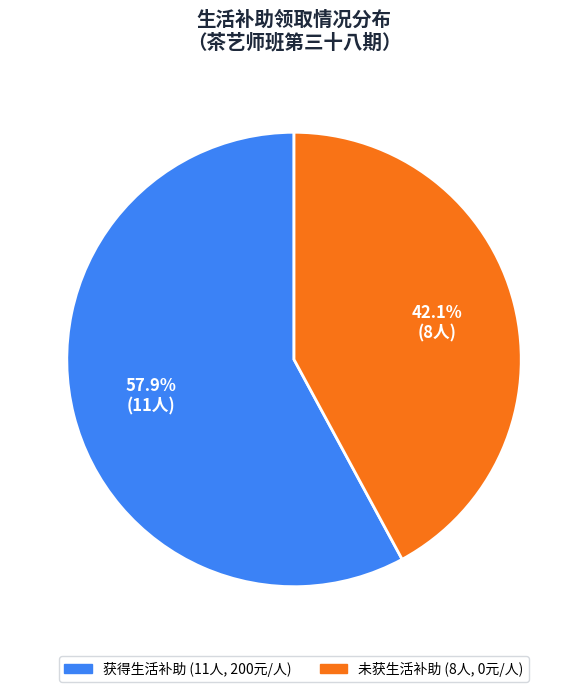

Is there any slice that represents more than half of the pie?

Yes